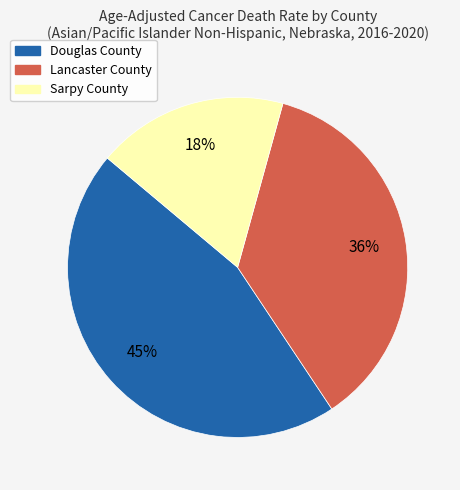

To the nearest percent, what is the combined percentage of Lancaster County and Sarpy County?

55%